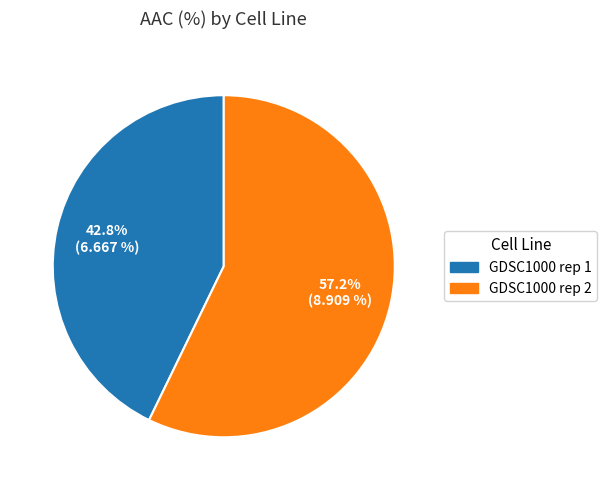

True or false: GDSC1000 rep 2 accounts for 57% of the total.

True